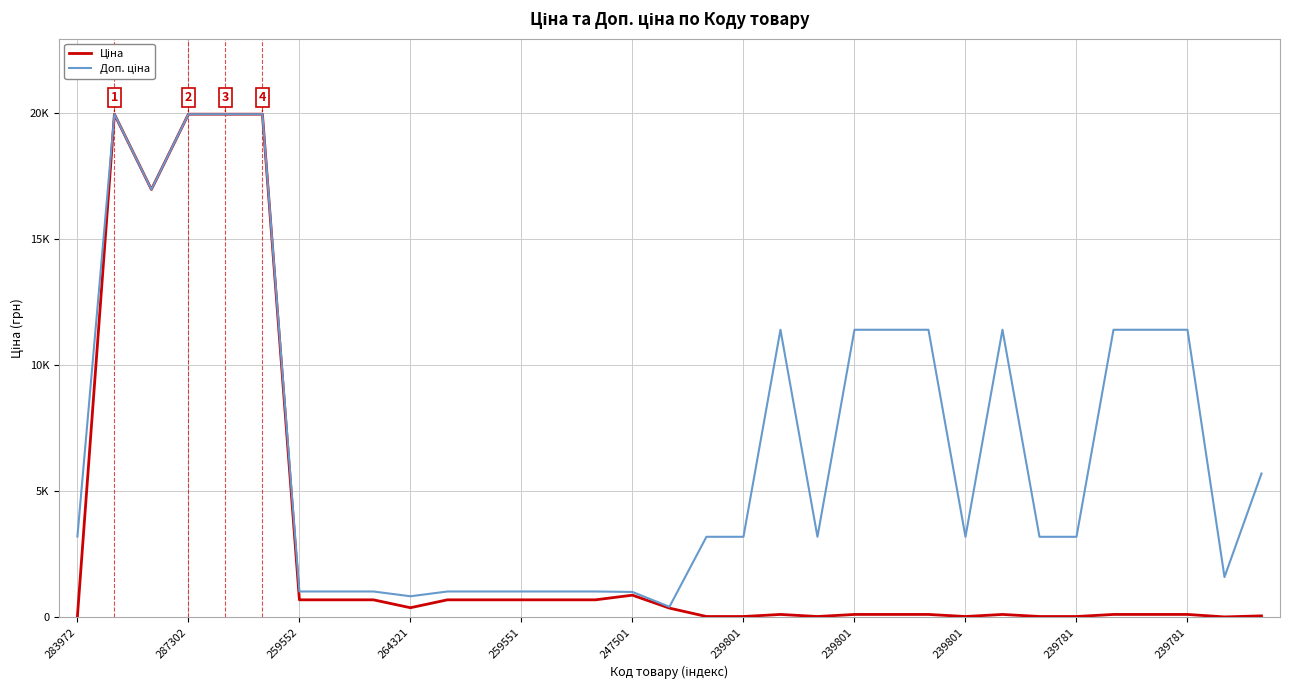

Is this an area chart (filled region under the line)?

No